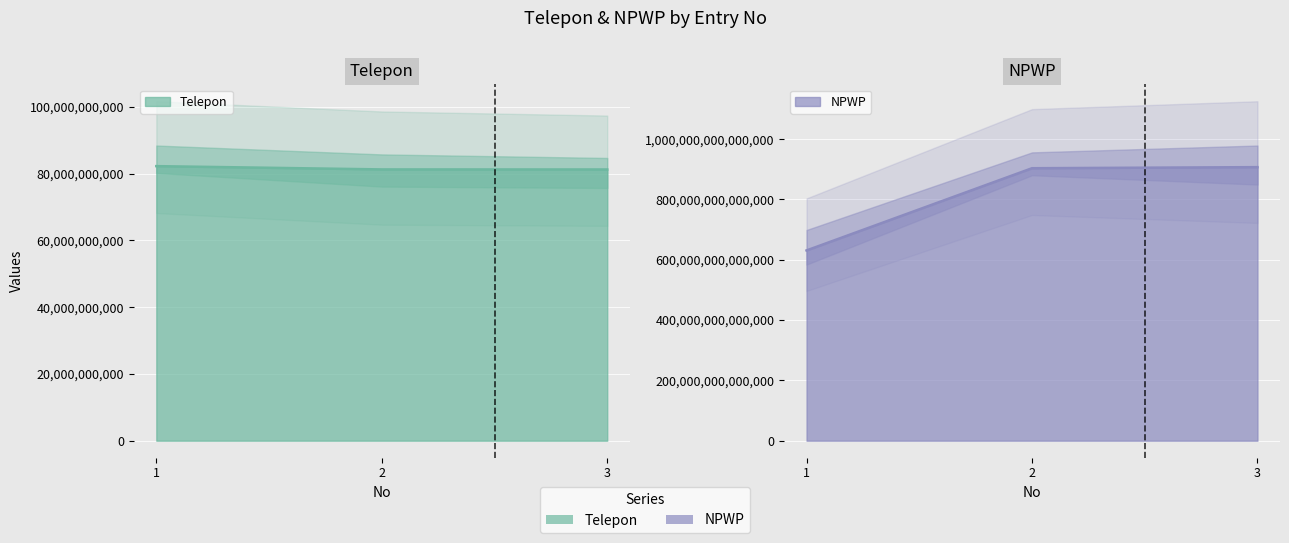

What is the minimum value shown in the chart?

81230834420